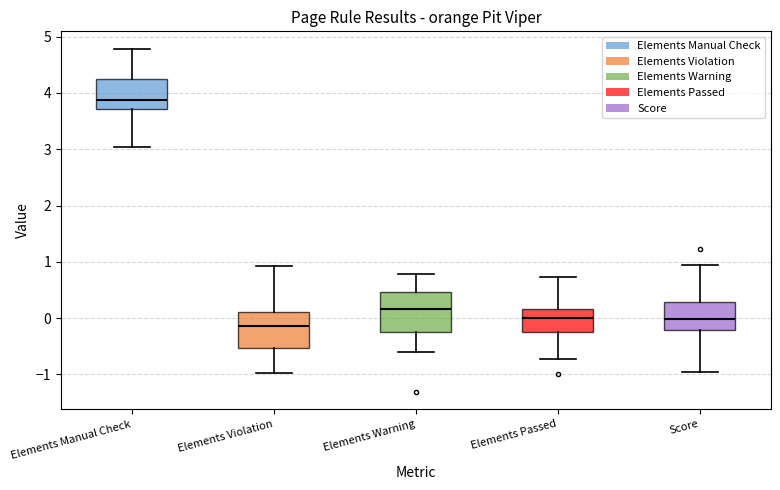

Where does the median line of the box for Elements Manual Check sit on the y-axis? The values are not printed on the chart, so give them approximately, as read against the axis.

3.9